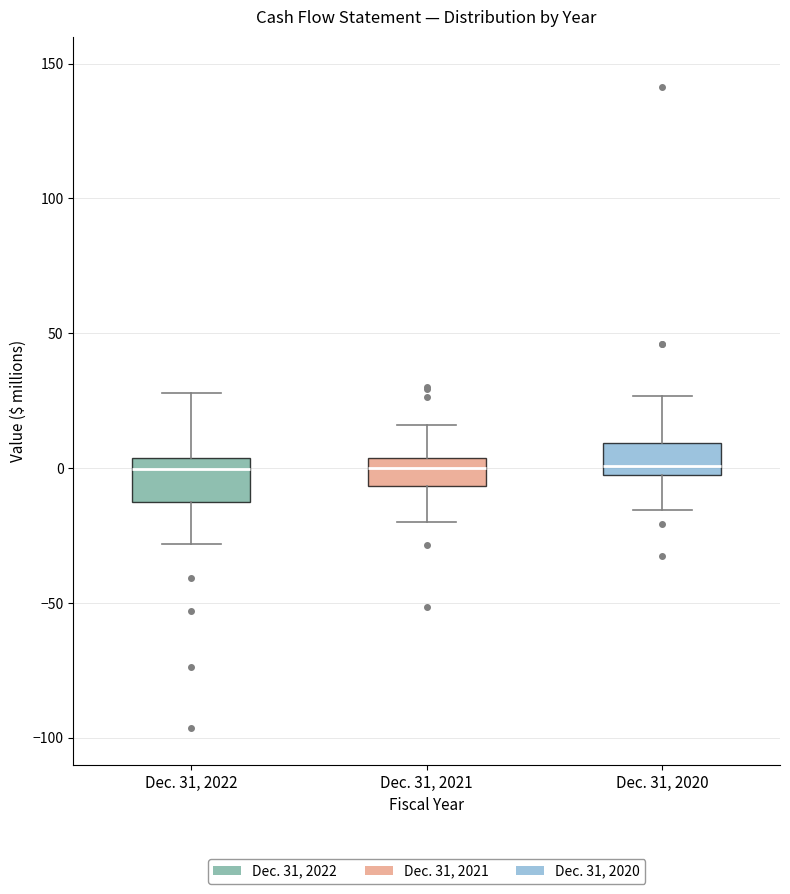

Reading left to right, transcribe this box plot: for each box, give where its median line is, the range the box spans, and where its two whiskers end, as read against the y-axis. The values are not printed on the chart, so give them approximately, as read against the axis.

Dec. 31, 2022: median 0, box -10 to 5, whiskers -30 to 30
Dec. 31, 2021: median 0, box -5 to 5, whiskers -20 to 15
Dec. 31, 2020: median 0, box -5 to 10, whiskers -15 to 25